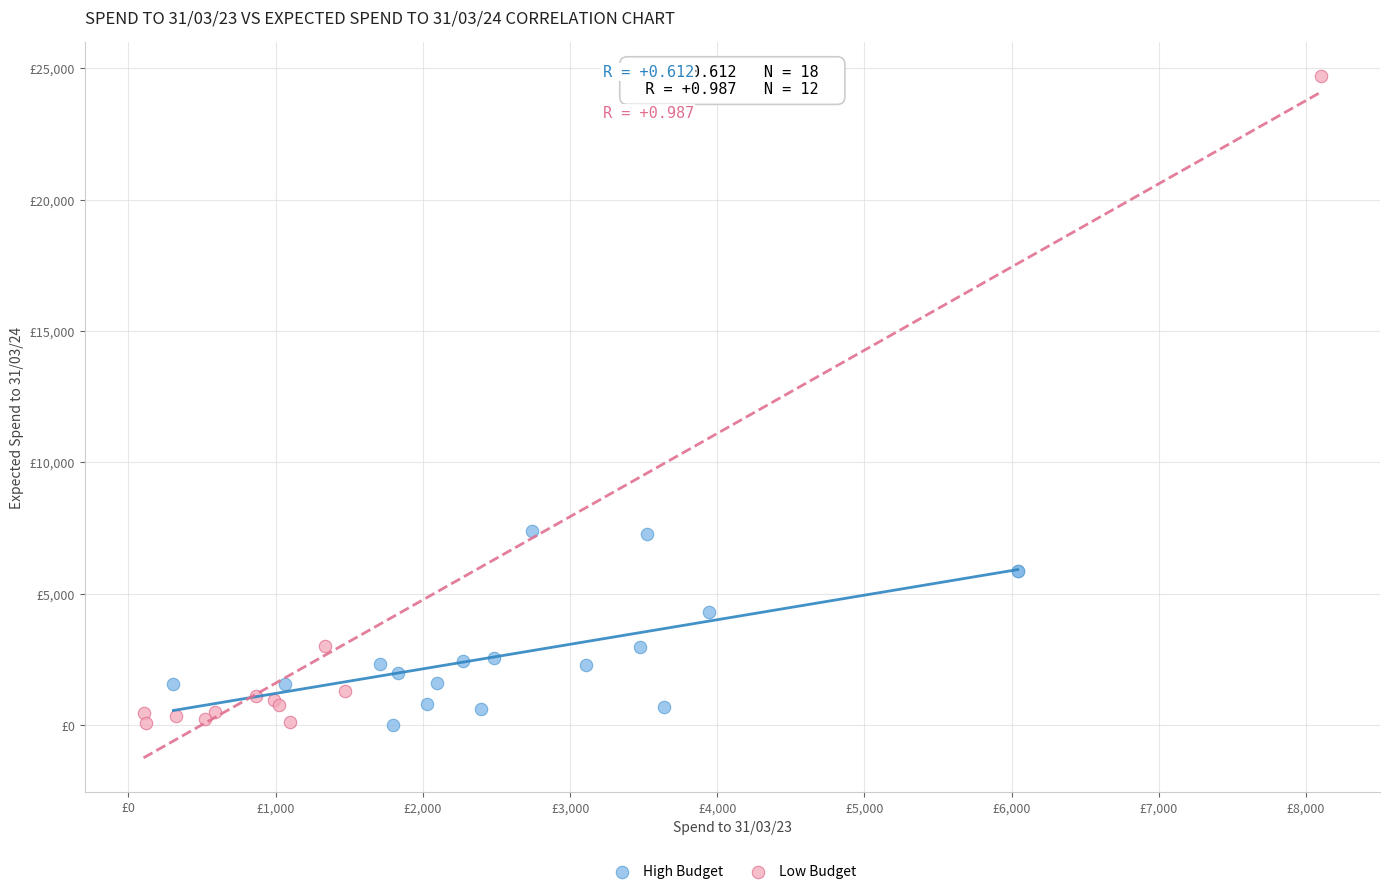

Which series has the widest spread of Y values?

Low Budget